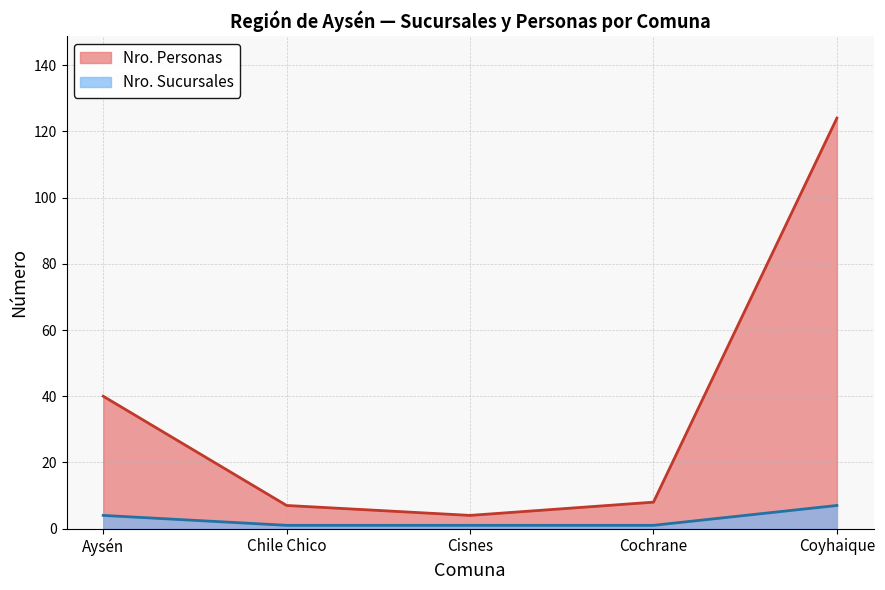

What is the label of the 3rd point from the right?

Cisnes